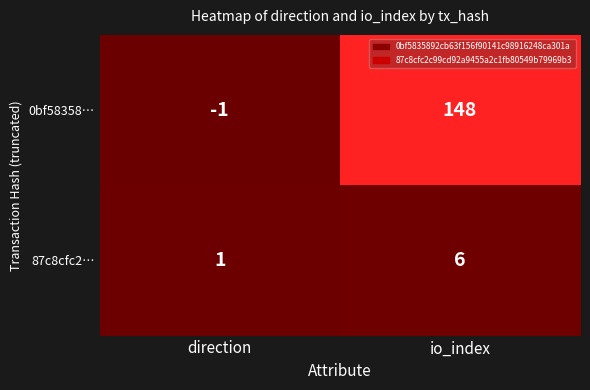

True or false: 87c8cfc2… has a value of 1 at direction.

True